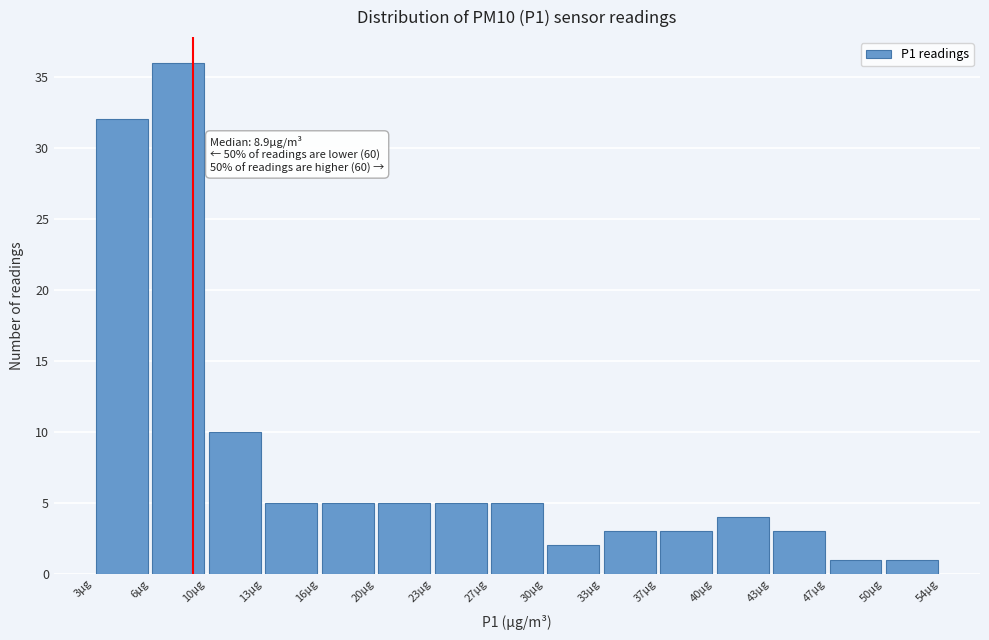

Over which range of the x-axis is the bar tallest?

6.5 to 9.5